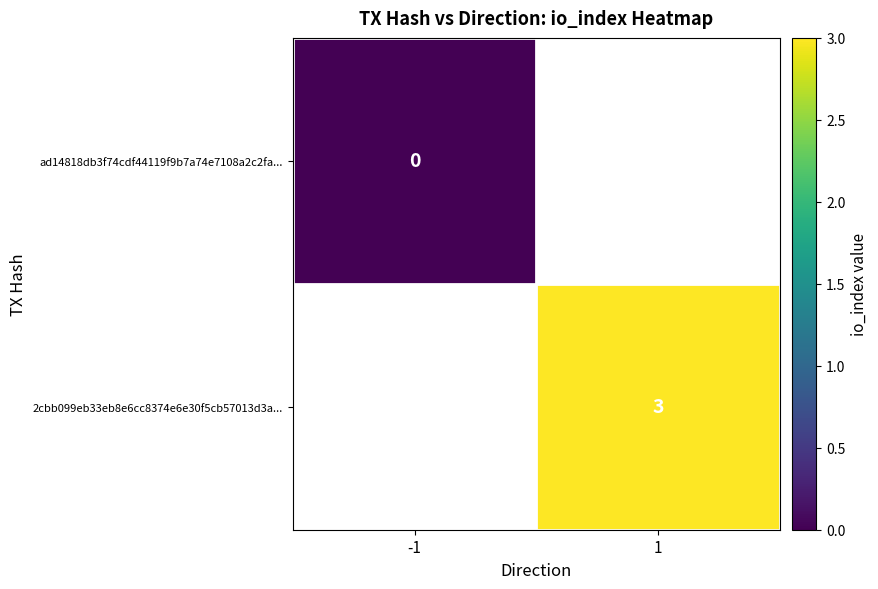

The 2cbb099eb33eb8e6cc8374e6e30f5cb57013d3a... series shows 3 at 1. True or false?

True